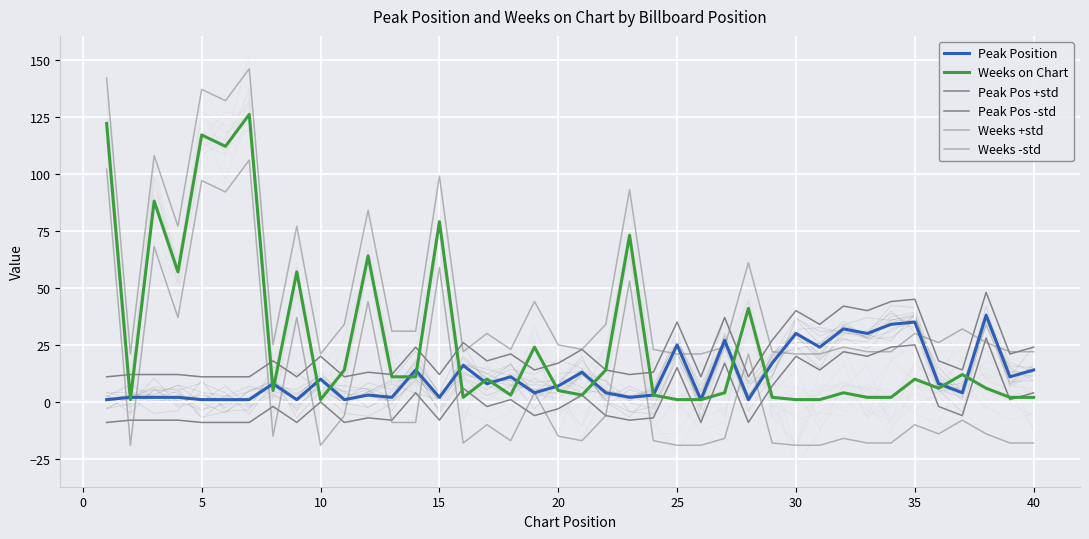

What is the total value across all series at 20?

339